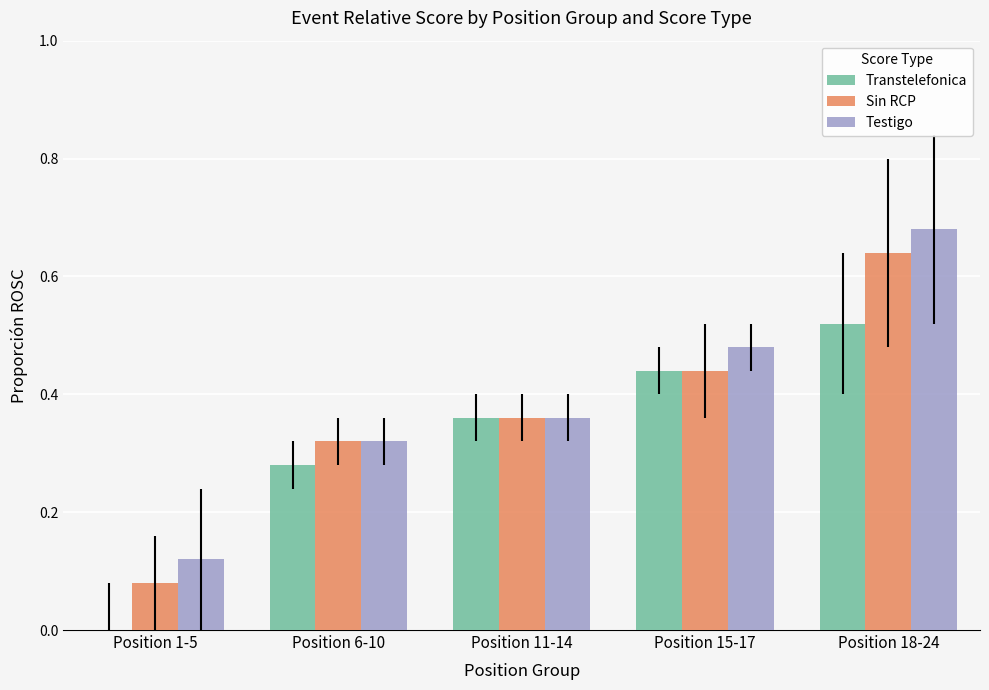

Between Position 1-5 and Position 15-17, which series saw the biggest shift?

Transtelefonica